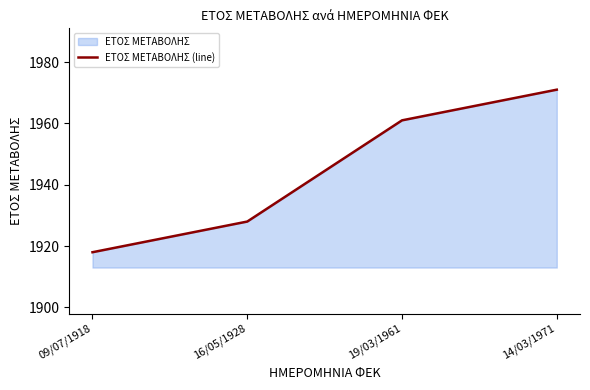

Rank the categories by value from highest to lowest.

14/03/1971, 19/03/1961, 16/05/1928, 09/07/1918